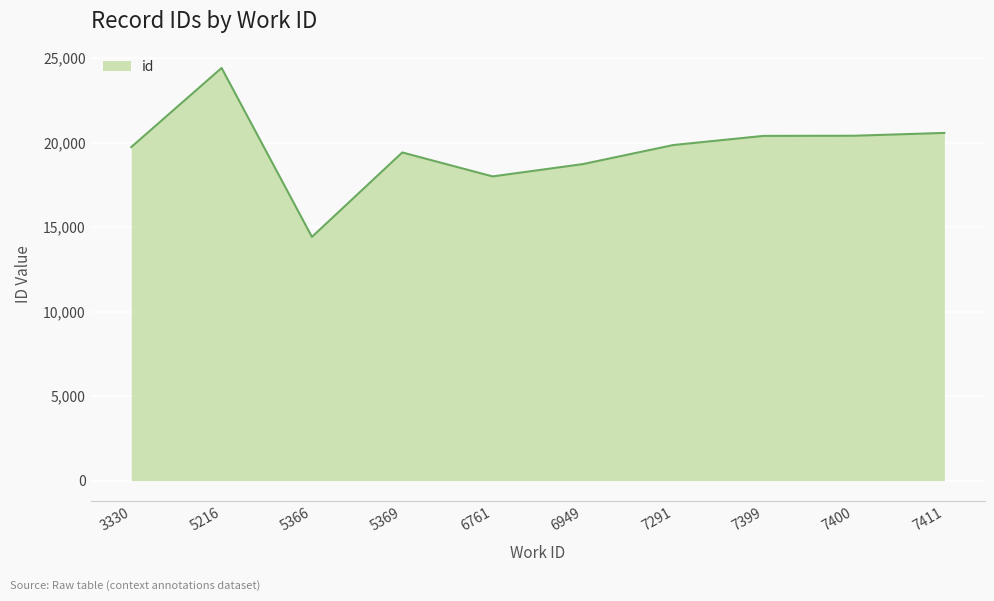

What is the ratio of the value at 5369 to the value at 7399?

1.0